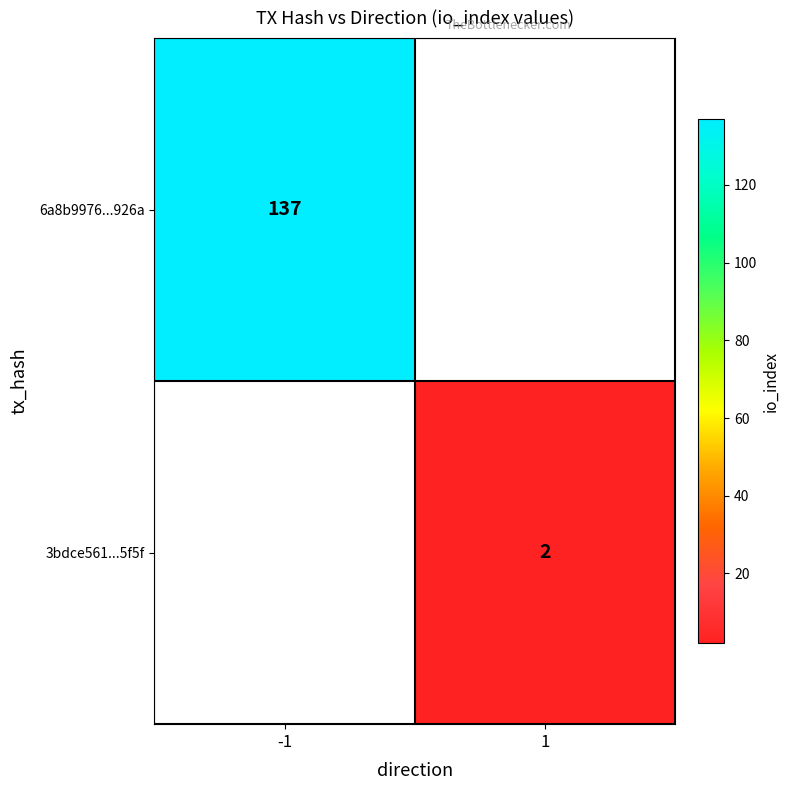

Is it true that 6a8b9976...926a equals 51 at -1?

False